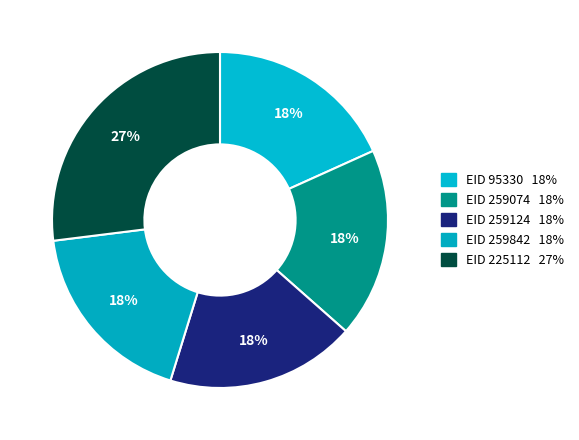

Count the number of slices in the pie.

5